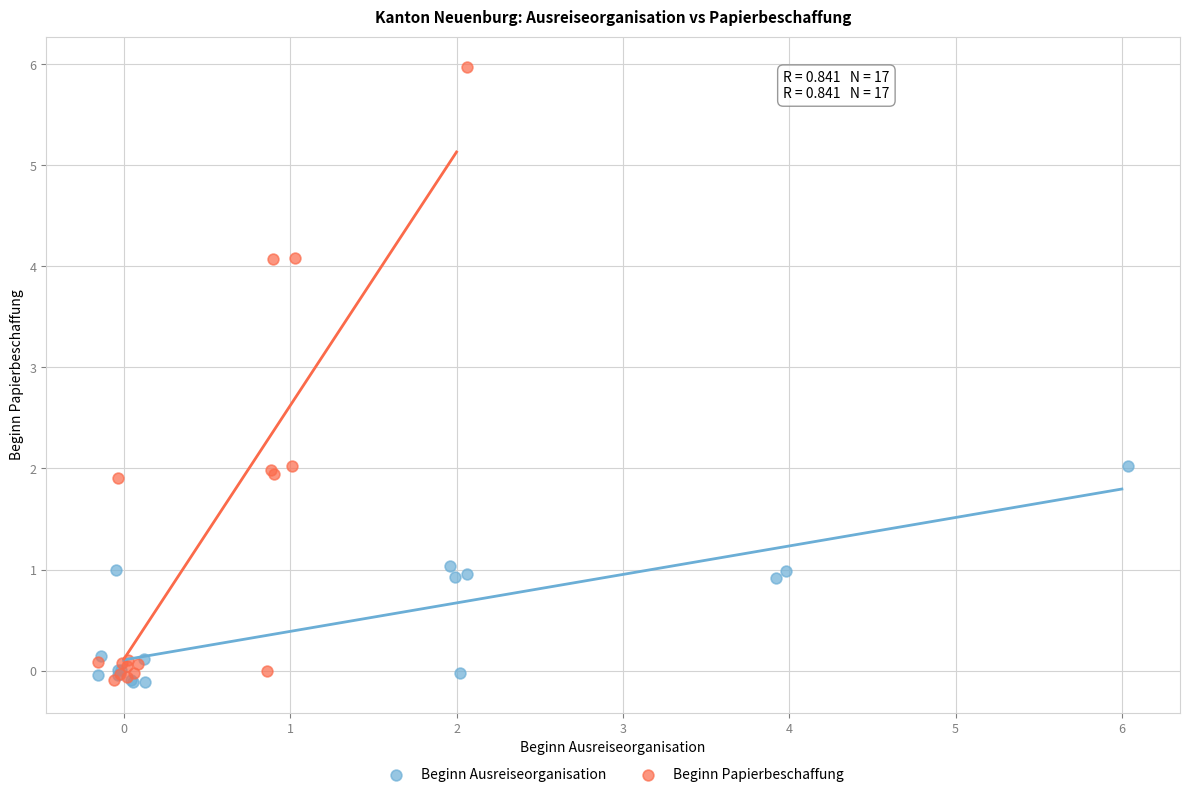

Which series contains the highest Y value?

Beginn Papierbeschaffung